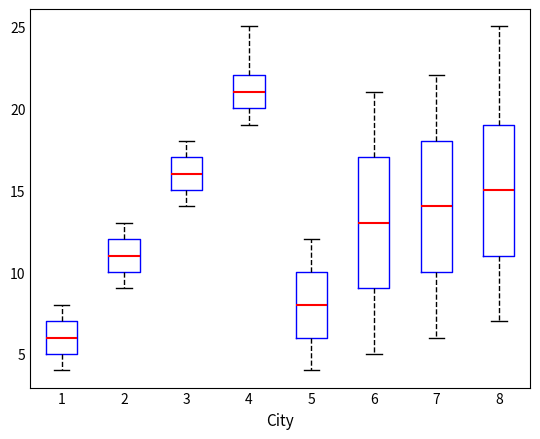

Which box's median line is the highest?

4